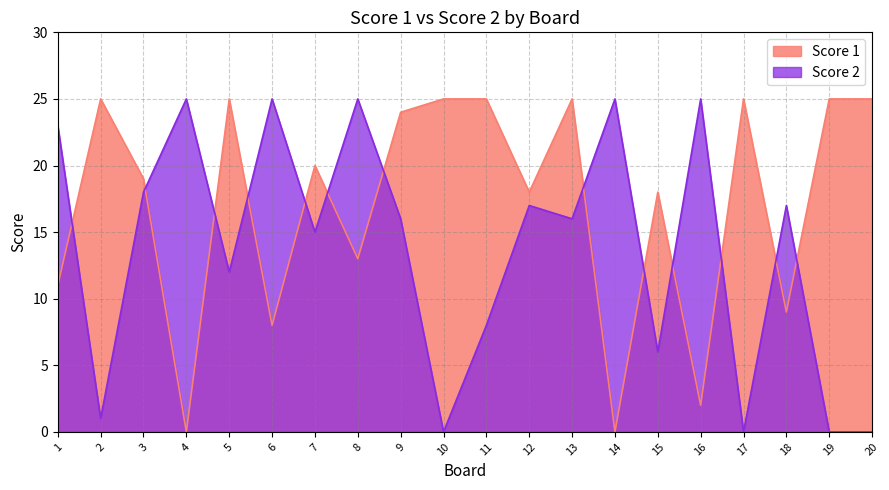

List the series in order of their peak value, highest first.

Score 1, Score 2